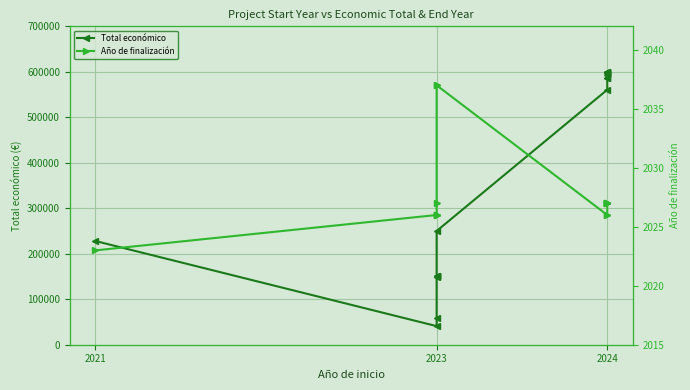

Is this an area chart (filled region under the line)?

No